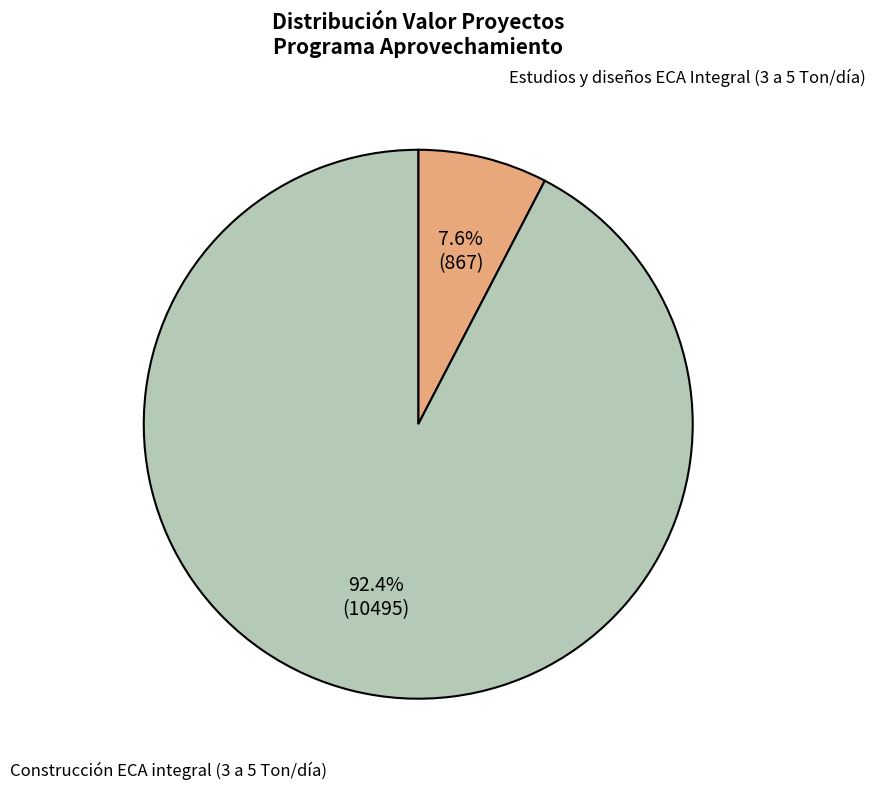

Is it true that Construcción ECA integral (3 a 5 Ton/día) is 92% of the pie?

True